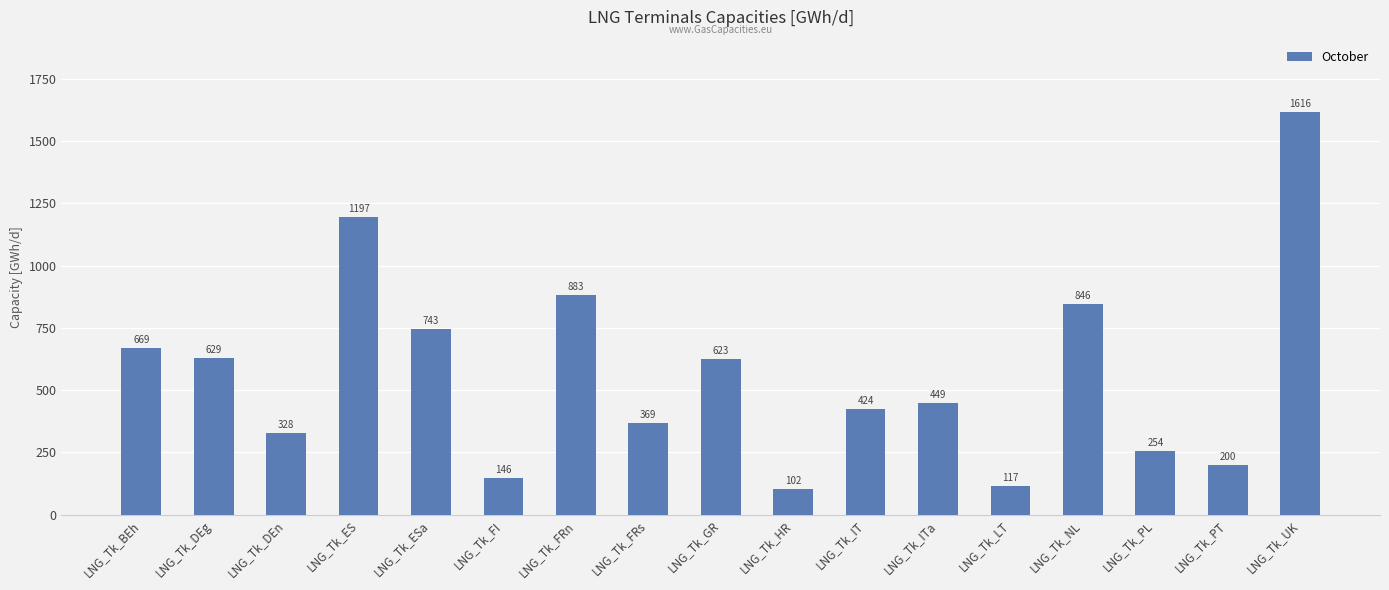

At which category does the chart reach its peak across all series?

LNG_Tk_UK